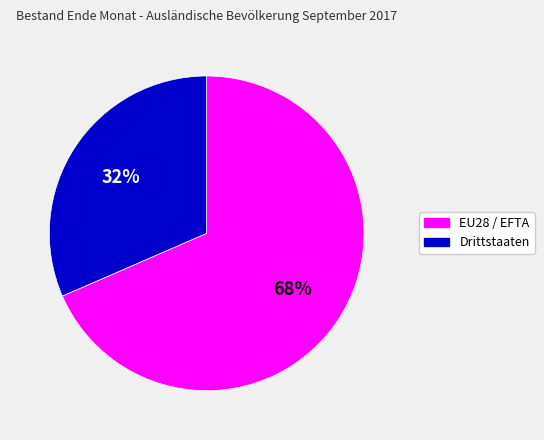

To the nearest percent, what is the combined percentage of EU28 / EFTA and Drittstaaten?

100%